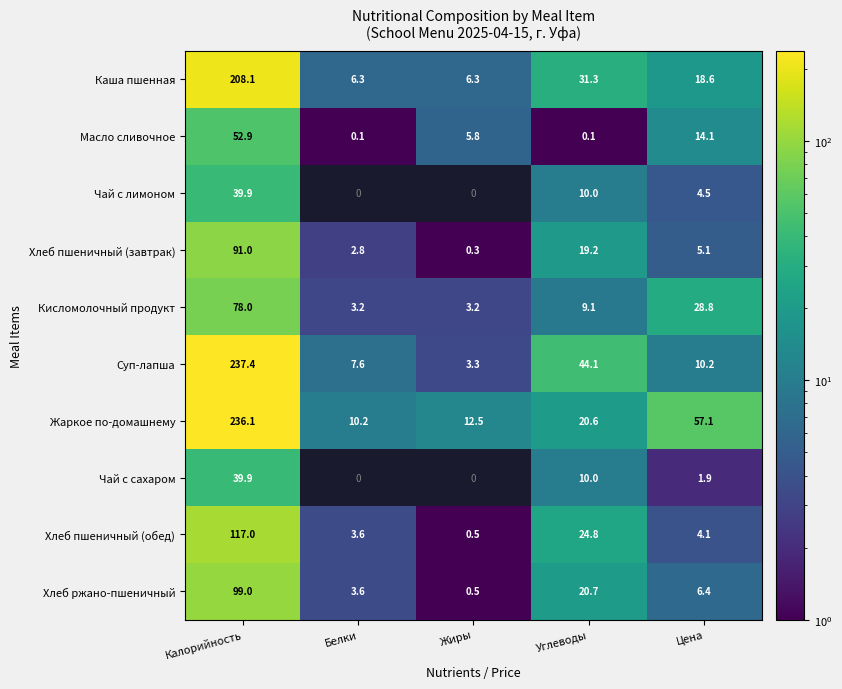

True or false: Кисломолочный продукт has a value of 28.8 at Цена.

True